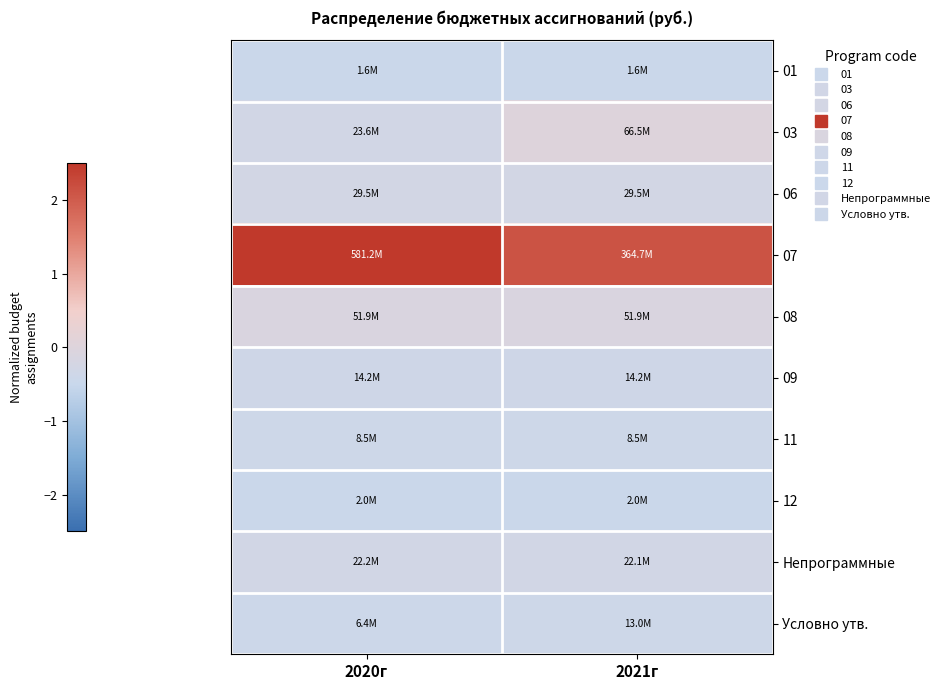

Between 2021г and 2020г, which is larger?

2021г